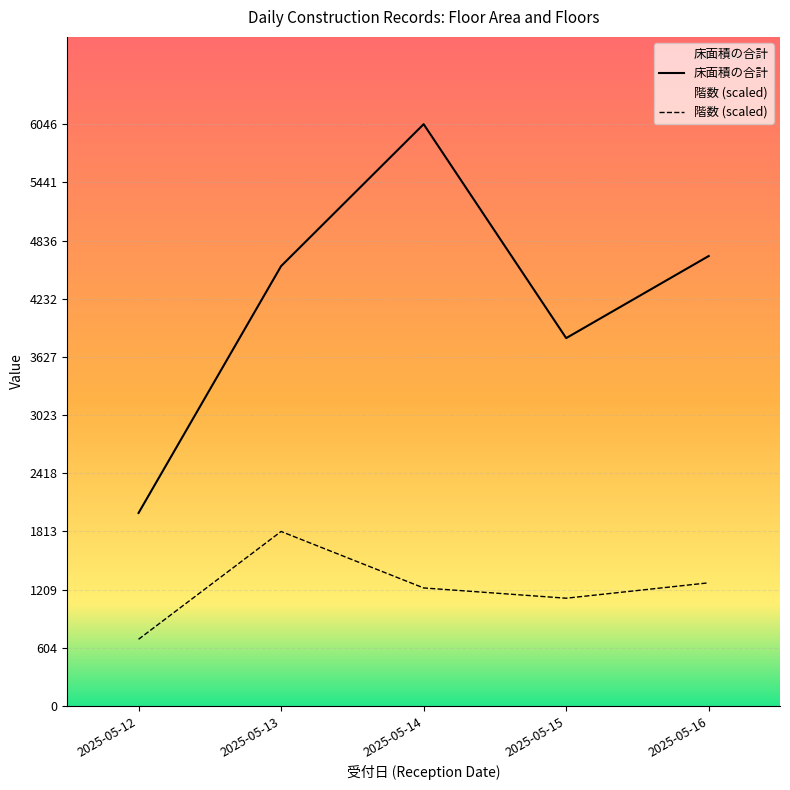

What is the spread (max minus min) of values at 2025-05-12?

1312.5